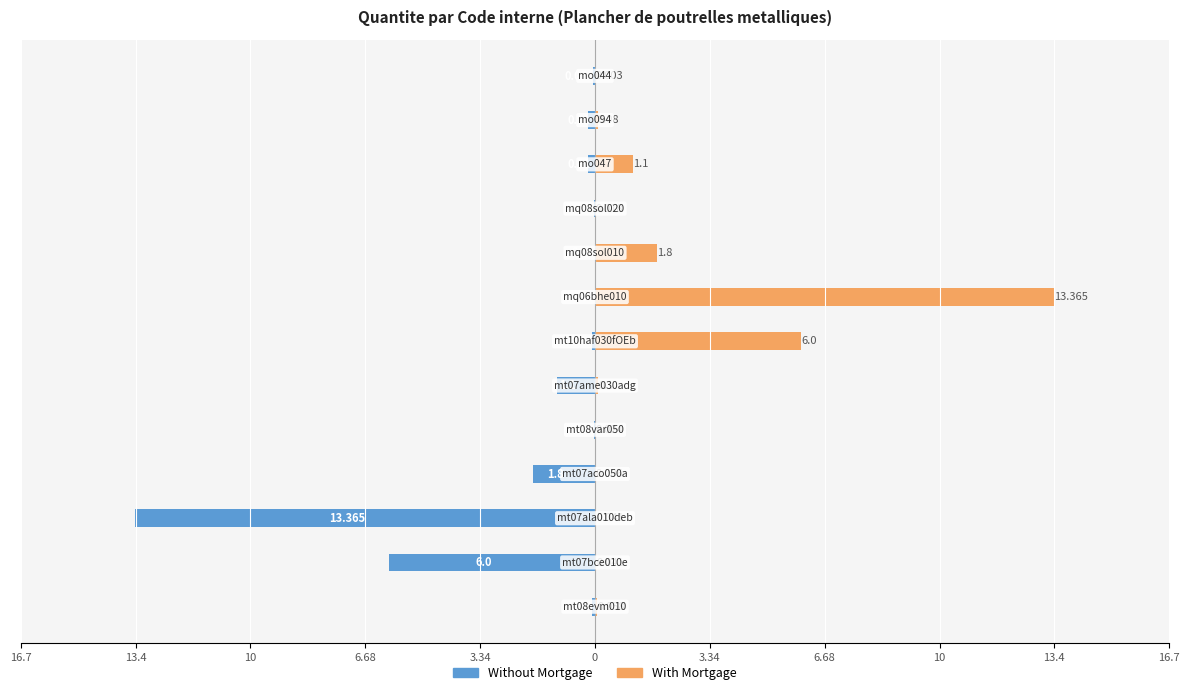

How many bars are there in total?

26